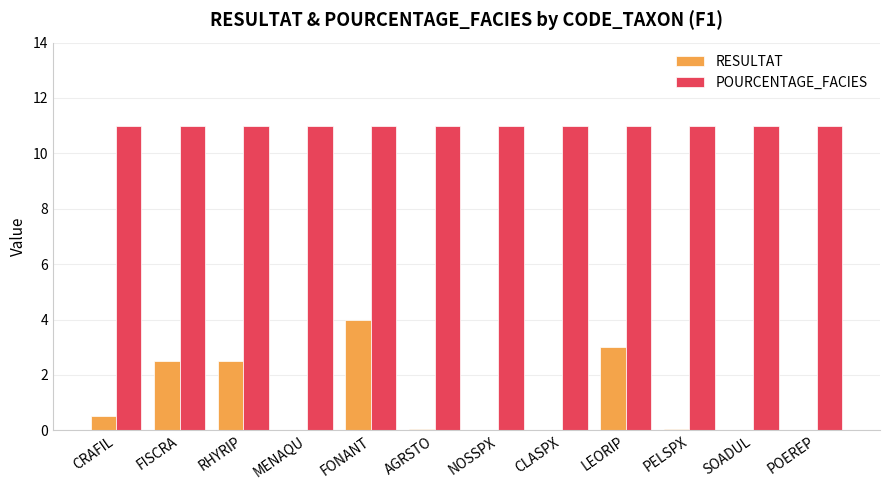

Between LEORIP and SOADUL, which series saw the biggest shift?

RESULTAT